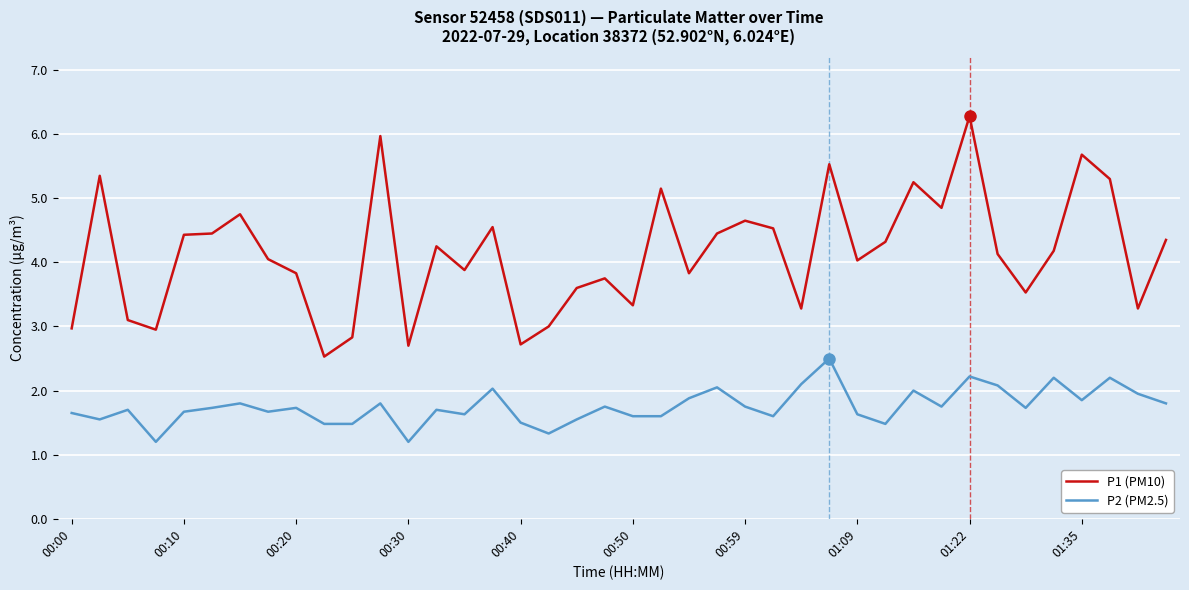

True or false: P1 (PM10) and P2 (PM2.5) cross at least once.

False